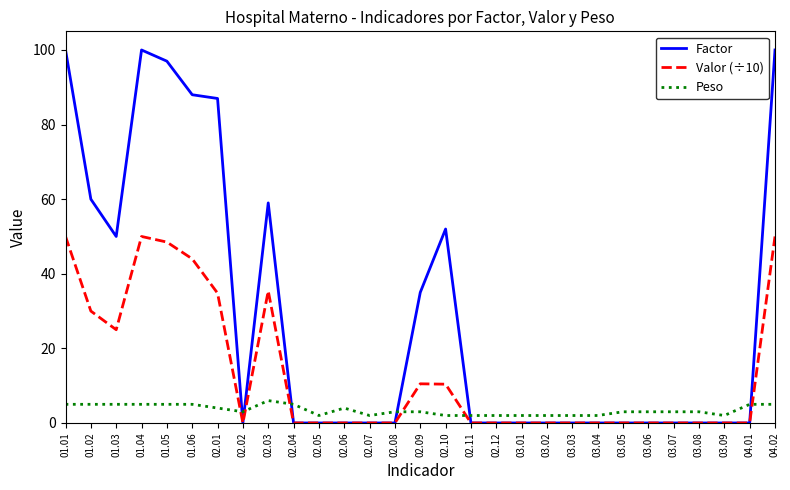

The Valor (÷10) series shows 0.0 at 03.09. True or false?

True